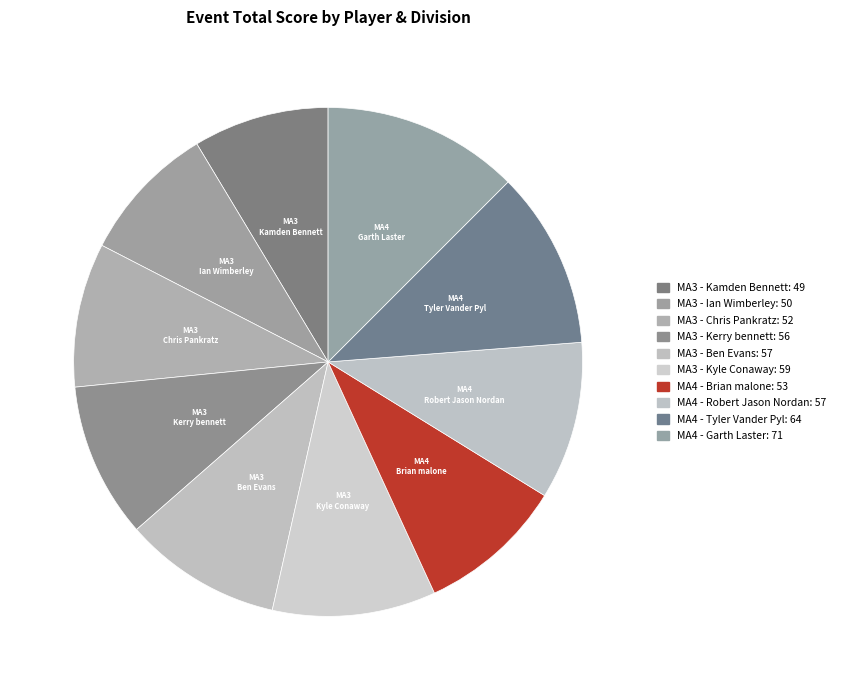

Does MA4 - Tyler Vander Pyl represent more than half of the total?

No